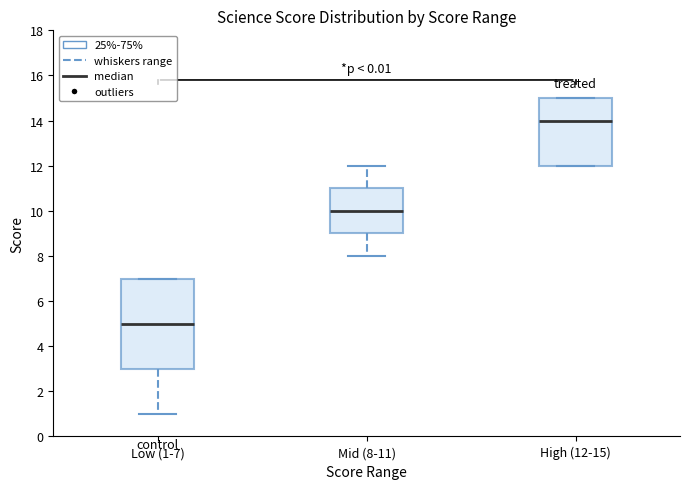

Reading left to right, read every box against the y-axis: the position of its median line, the range the box covers, and the ends of its whiskers. The values are not printed on the chart, so give them approximately, as read against the axis.

Low (1-7): median 5, box 3 to 7, whiskers 1 to 7
Mid (8-11): median 10, box 9 to 11, whiskers 8 to 12
High (12-15): median 14, box 12 to 15, whiskers 12 to 15